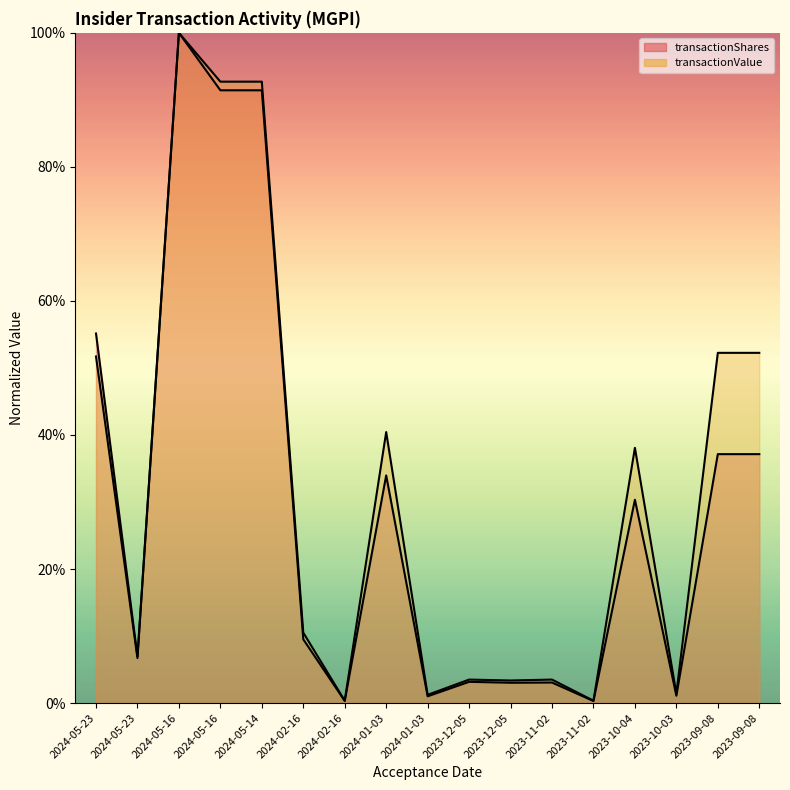

Reading left to right, list all the values displayed in this chart.

transactionShares: 2024-05-23=55.1	2024-05-23=6.9	2024-05-16=100.0	2024-05-16=91.4	2024-05-14=91.4	2024-02-16=9.5	2024-02-16=0.3	2024-01-03=34.0	2024-01-03=1.0	2023-12-05=3.2	2023-12-05=3.0	2023-11-02=3.1	2023-11-02=0.3	2023-10-04=30.3	2023-10-03=1.1	2023-09-08=37.1	2023-09-08=37.1
transactionValue: 2024-05-23=51.7	2024-05-23=6.7	2024-05-16=100.0	2024-05-16=92.7	2024-05-14=92.7	2024-02-16=10.5	2024-02-16=0.4	2024-01-03=40.4	2024-01-03=1.2	2023-12-05=3.5	2023-12-05=3.4	2023-11-02=3.5	2023-11-02=0.4	2023-10-04=38.1	2023-10-03=1.4	2023-09-08=52.3	2023-09-08=52.3